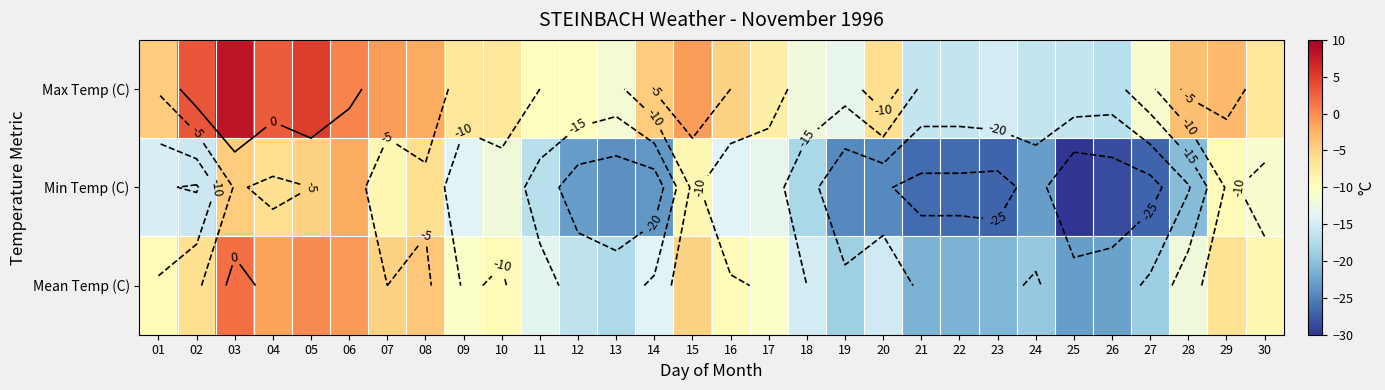

Rank the series at 03 from highest to lowest value.

Max Temp (C), Mean Temp (C), Min Temp (C)